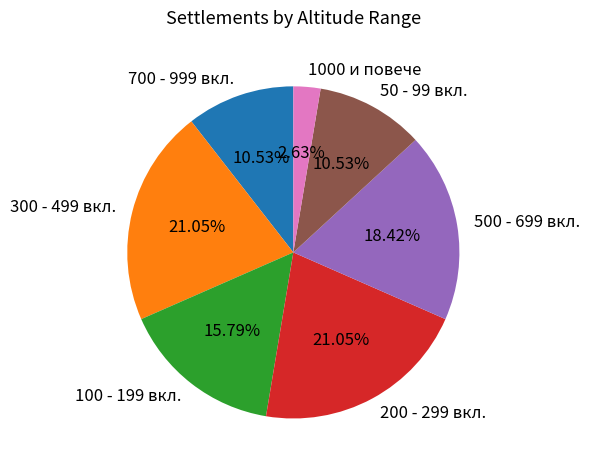

How many slices are in this pie chart?

7